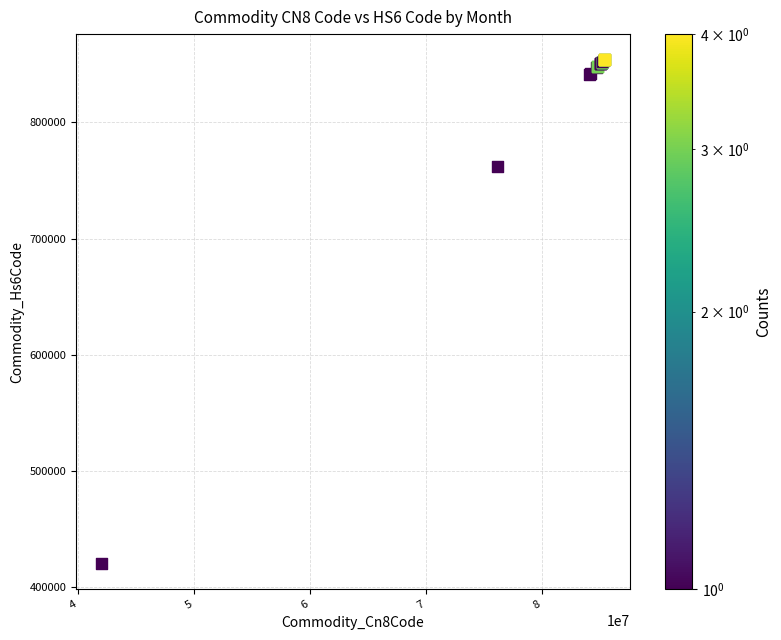

What Y value in the scatter plot is closest to 637222?

761699